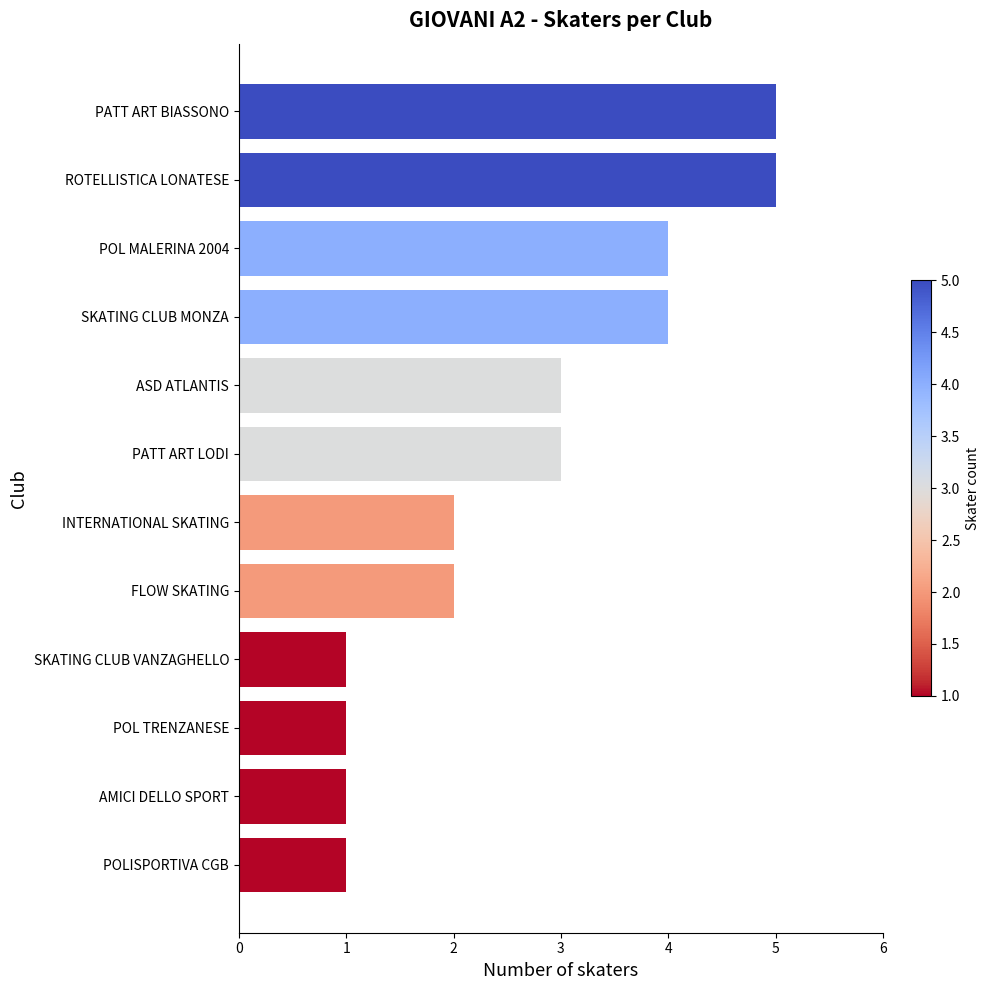

List the labels in order of value, smallest first.

SKATING CLUB VANZAGHELLO, POL TRENZANESE, AMICI DELLO SPORT, POLISPORTIVA CGB, INTERNATIONAL SKATING, FLOW SKATING, ASD ATLANTIS, PATT ART LODI, POL MALERINA 2004, SKATING CLUB MONZA, PATT ART BIASSONO, ROTELLISTICA LONATESE